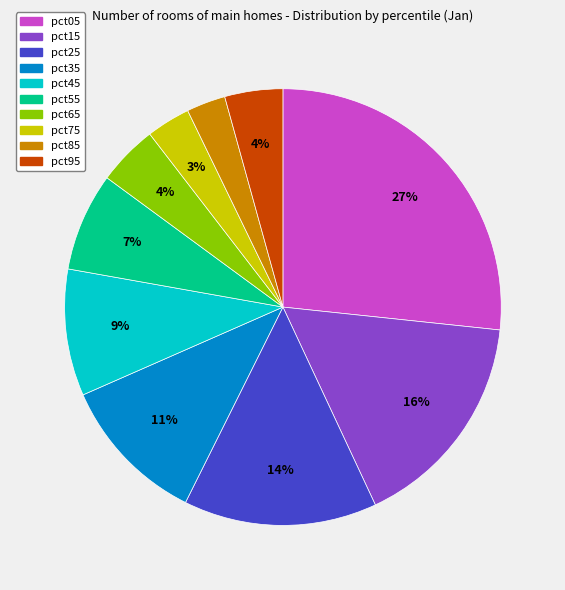

Do pct65 and pct95 together represent more than half of the pie?

No